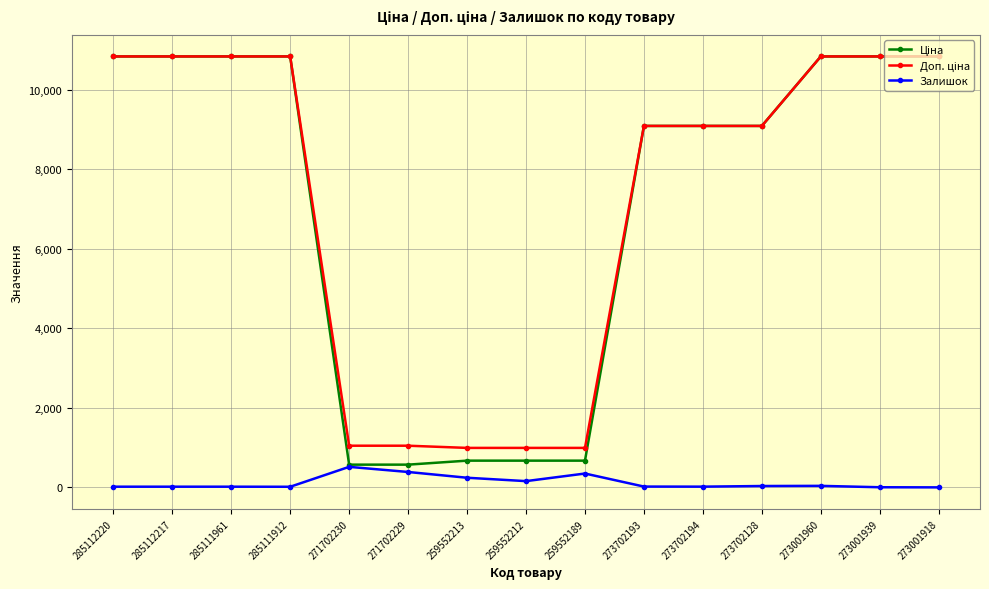

Is this an area chart (filled region under the line)?

No